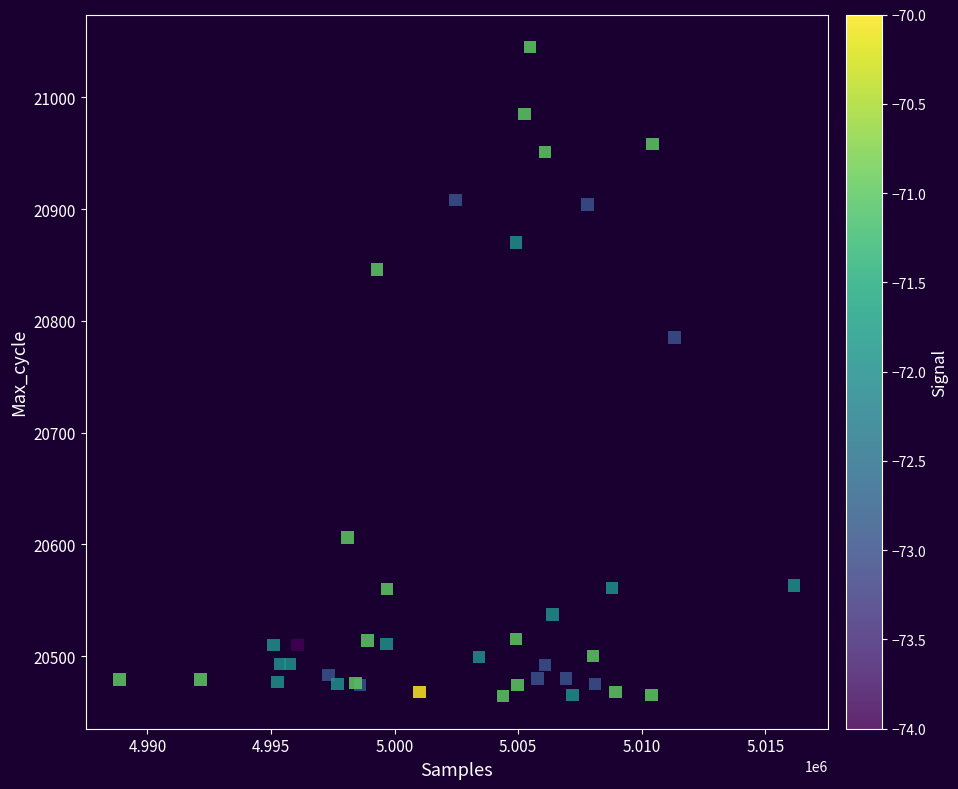

What Y value in the scatter plot is closest to 20754?

20785